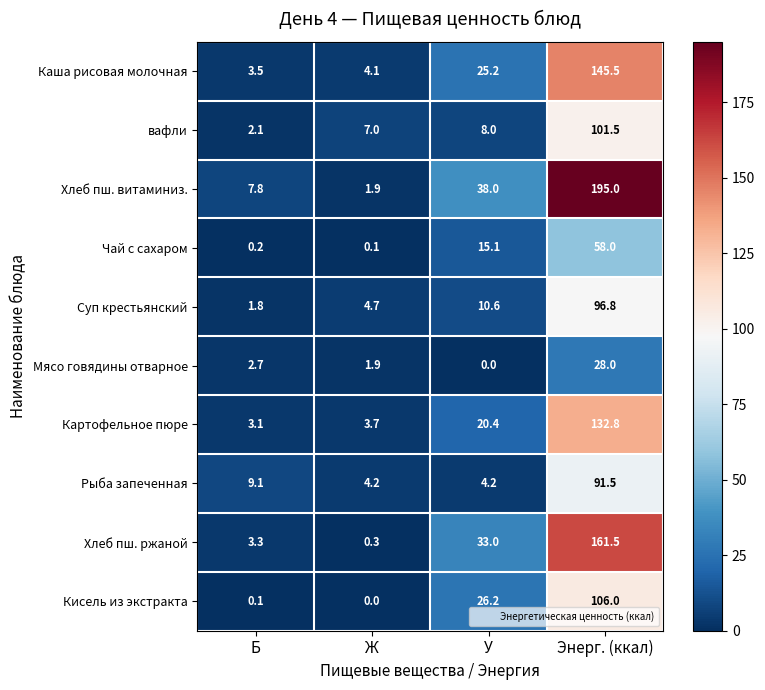

Count the number of categories in the chart.

4